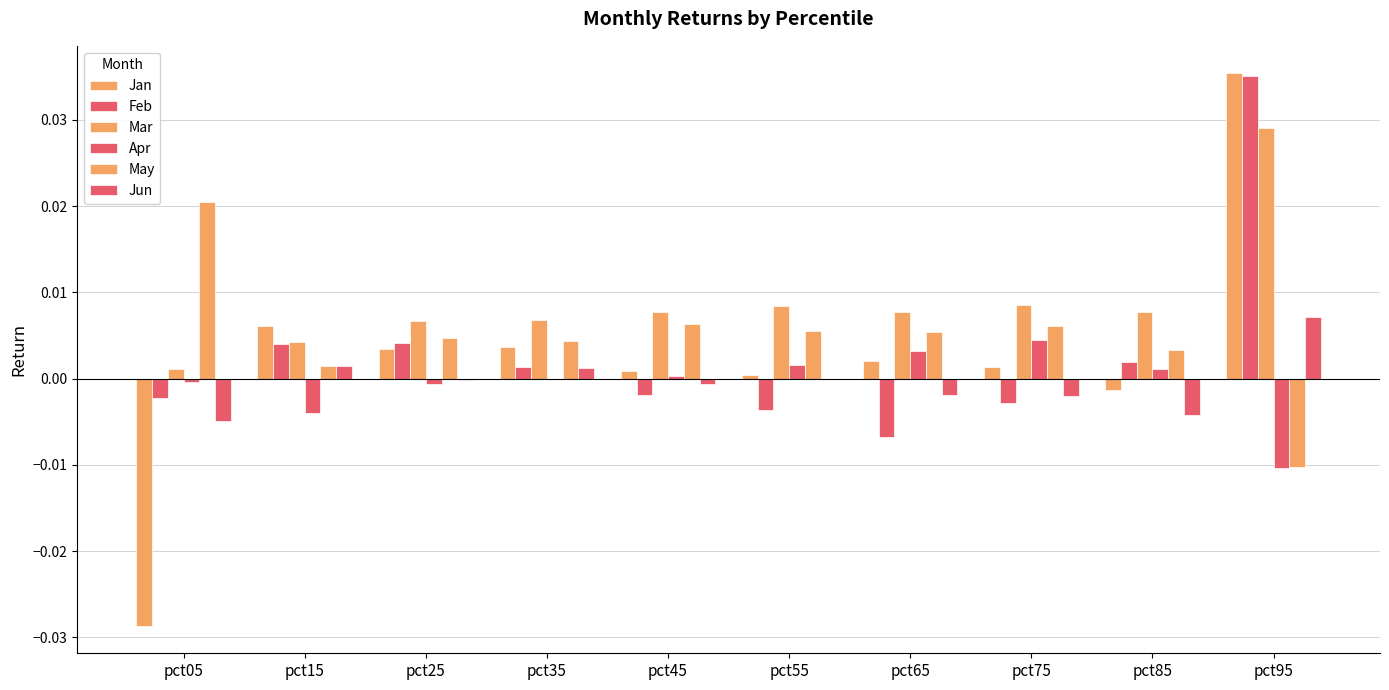

Is it true that May equals 0.0 at pct45?

False